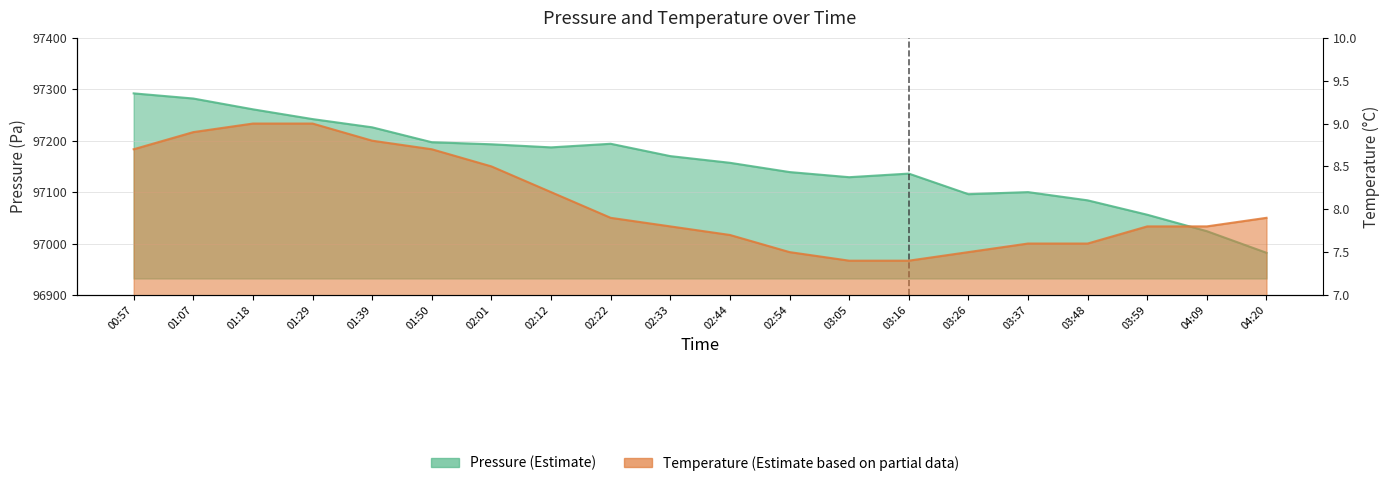

At which category does pressure reach its first local peak?

02:22